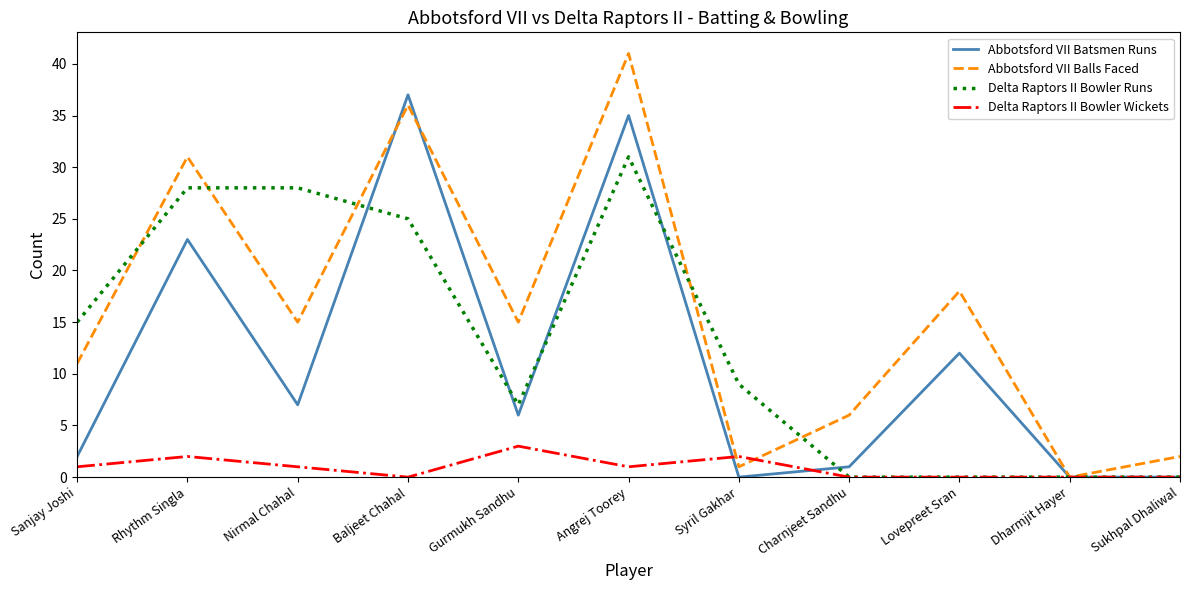

List the series in order of their peak value, highest first.

Abbotsford VII Balls Faced, Abbotsford VII Batsmen Runs, Delta Raptors II Bowler Runs, Delta Raptors II Bowler Wickets